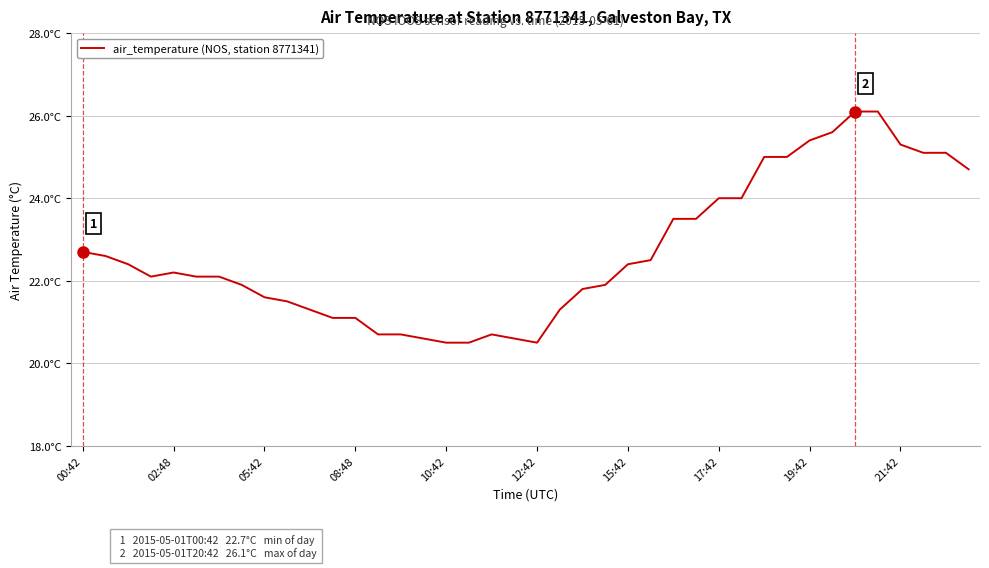

What is the sum of all values?

907.8